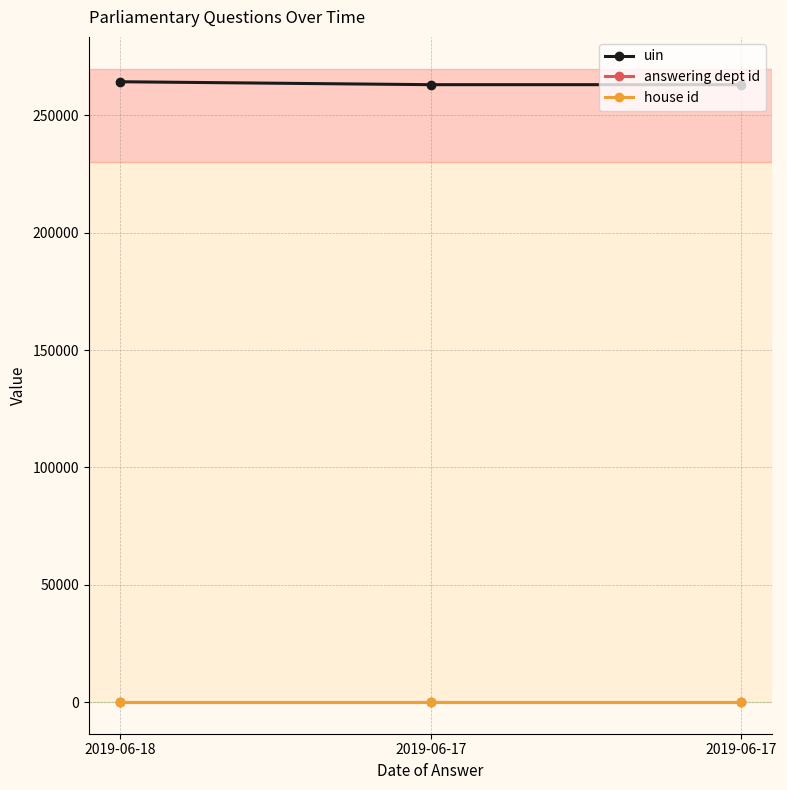

What is the approximate value of uin at 2019-06-17, to the nearest 50?

263150